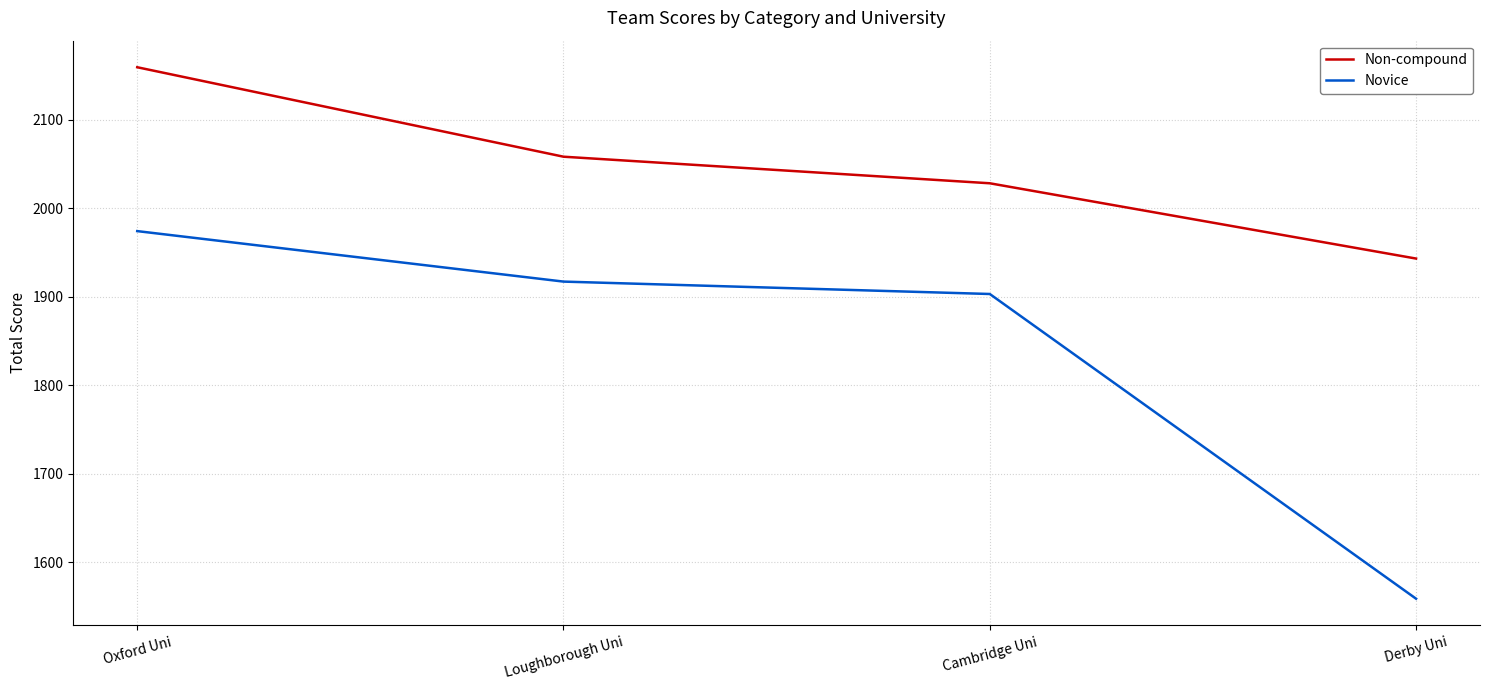

What is the spread (max minus min) of values at Loughborough Uni?

141